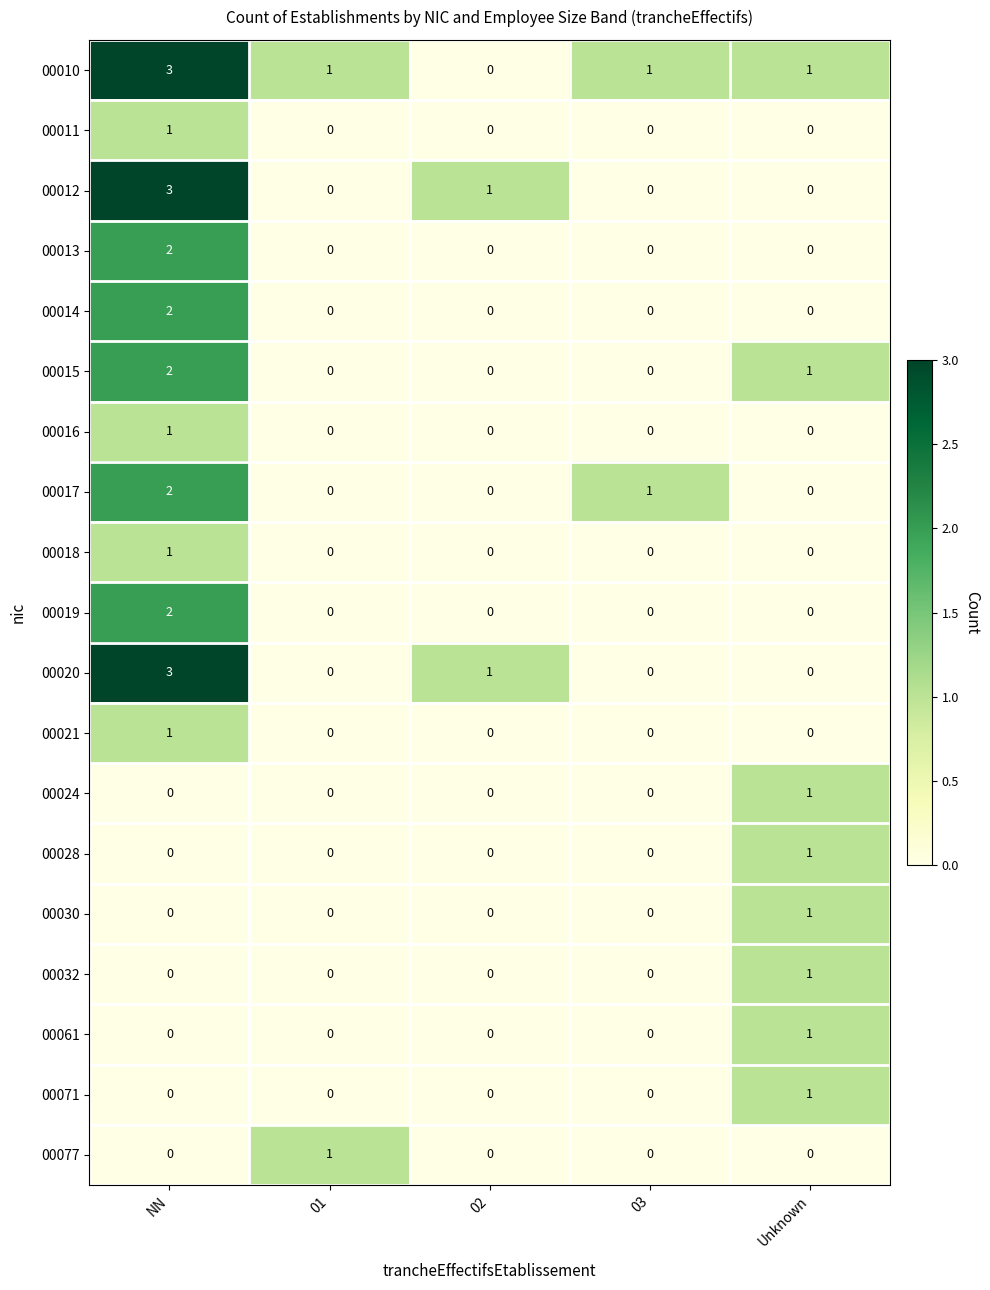

How many values in 00021 are above zero?

1